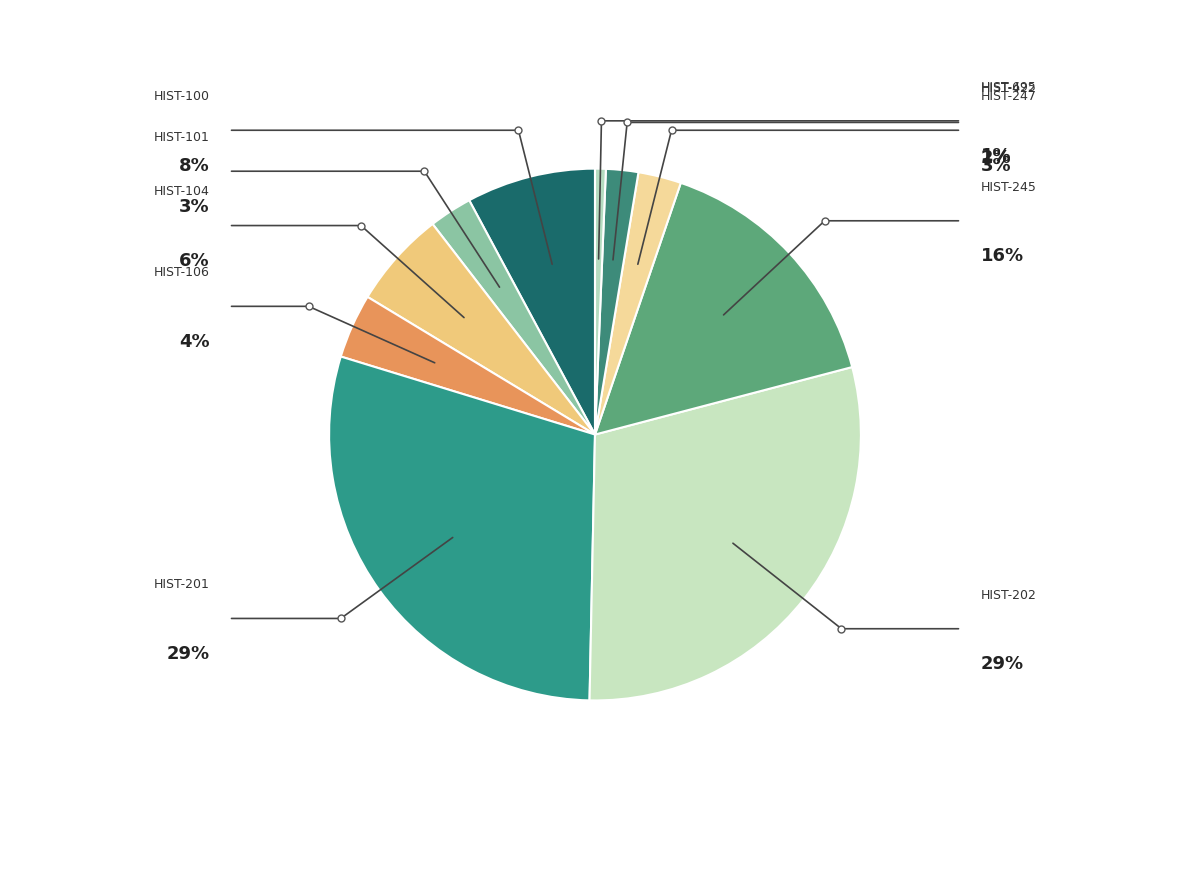

How many segments does this pie chart have?

10